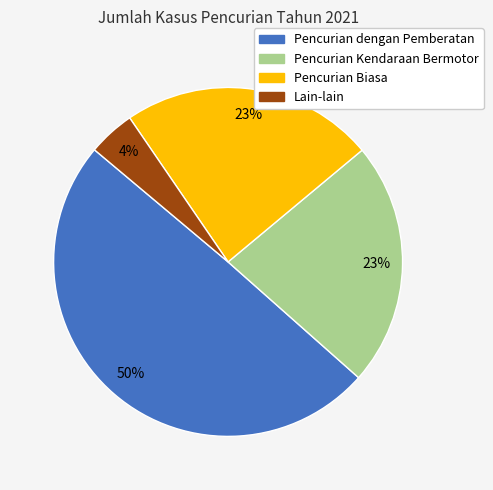

How many segments does this pie chart have?

4